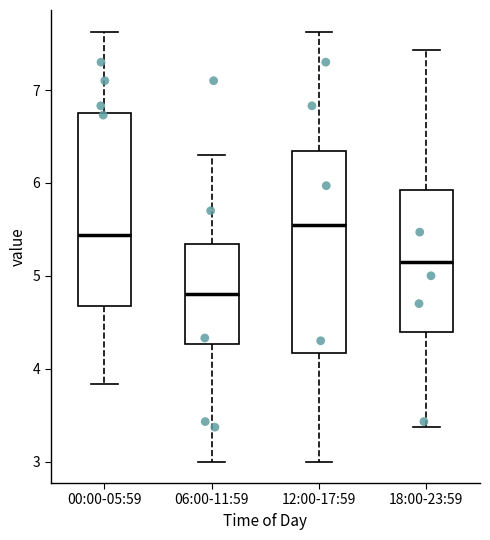

Reading left to right, read every box against the y-axis: the position of its median line, the range the box covers, and the ends of its whiskers. The values are not printed on the chart, so give them approximately, as read against the axis.

00:00-05:59: median 5.4, box 4.7 to 6.8, whiskers 3.8 to 7.6
06:00-11:59: median 4.8, box 4.3 to 5.3, whiskers 3.0 to 6.3
12:00-17:59: median 5.6, box 4.2 to 6.3, whiskers 3.0 to 7.6
18:00-23:59: median 5.2, box 4.4 to 5.9, whiskers 3.4 to 7.4